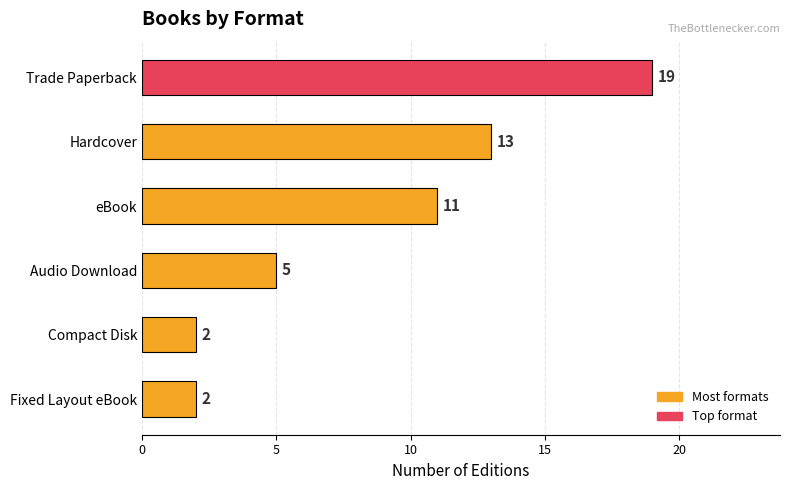

What is the difference between the values at Audio Download and Hardcover?

8